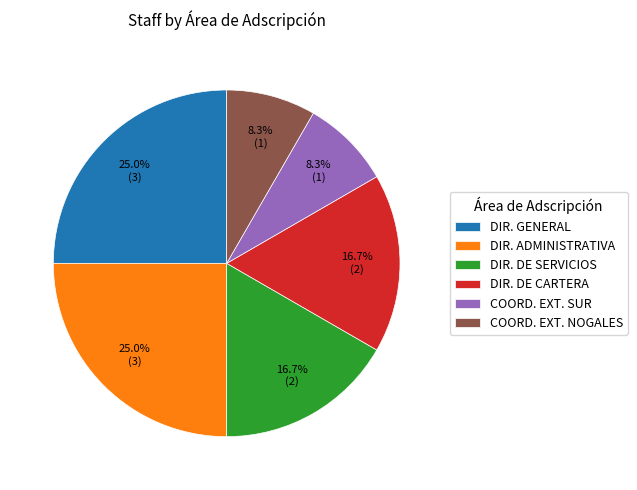

What is the ratio of the value at DIR. GENERAL to the value at DIR. ADMINISTRATIVA?

1.0